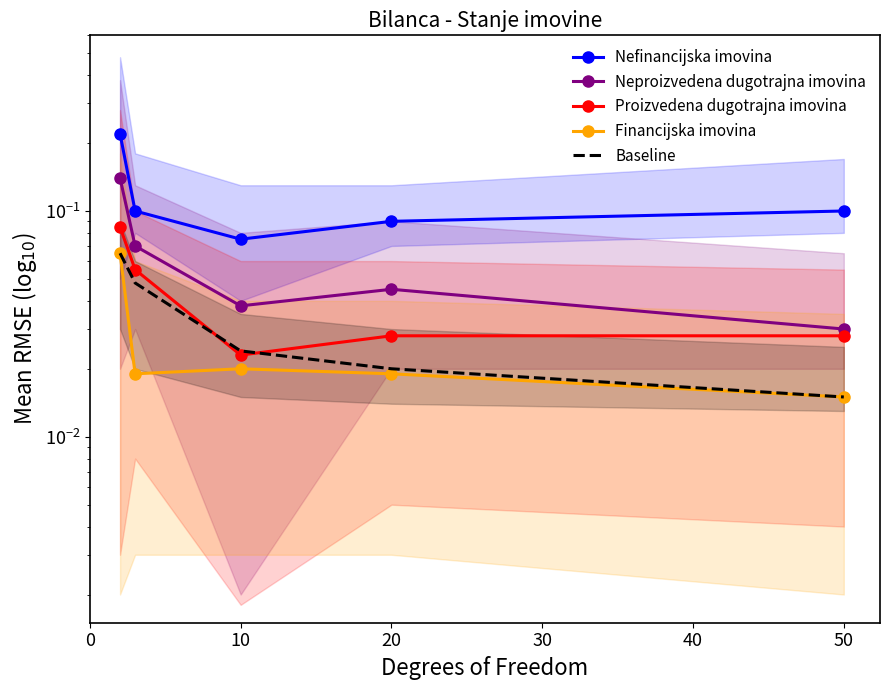

How many lines are shown in the chart?

5